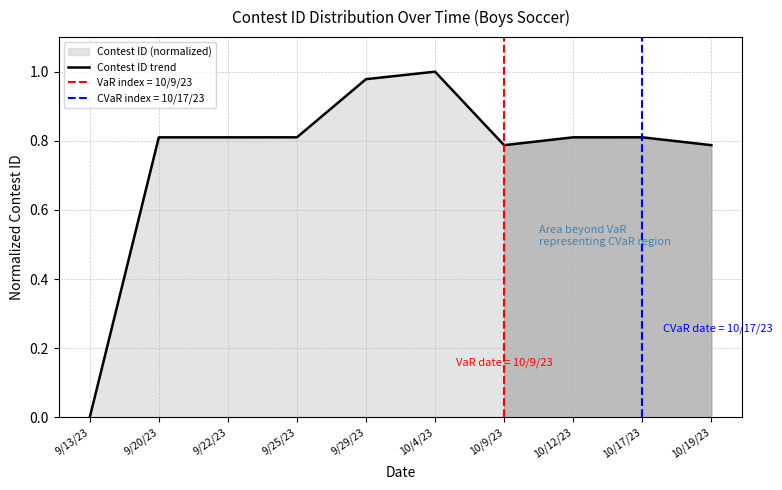

Rank the categories by value from highest to lowest.

10/4/23, 9/29/23, 10/17/23, 10/12/23, 9/25/23, 9/22/23, 9/20/23, 10/19/23, 10/9/23, 9/13/23